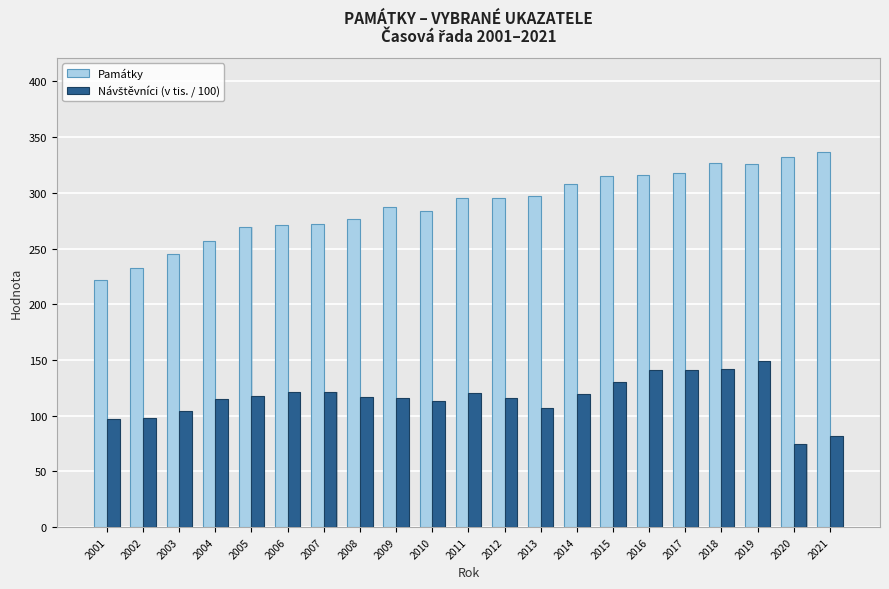

The value of Památky at 2002 is 143.8. True or false?

False